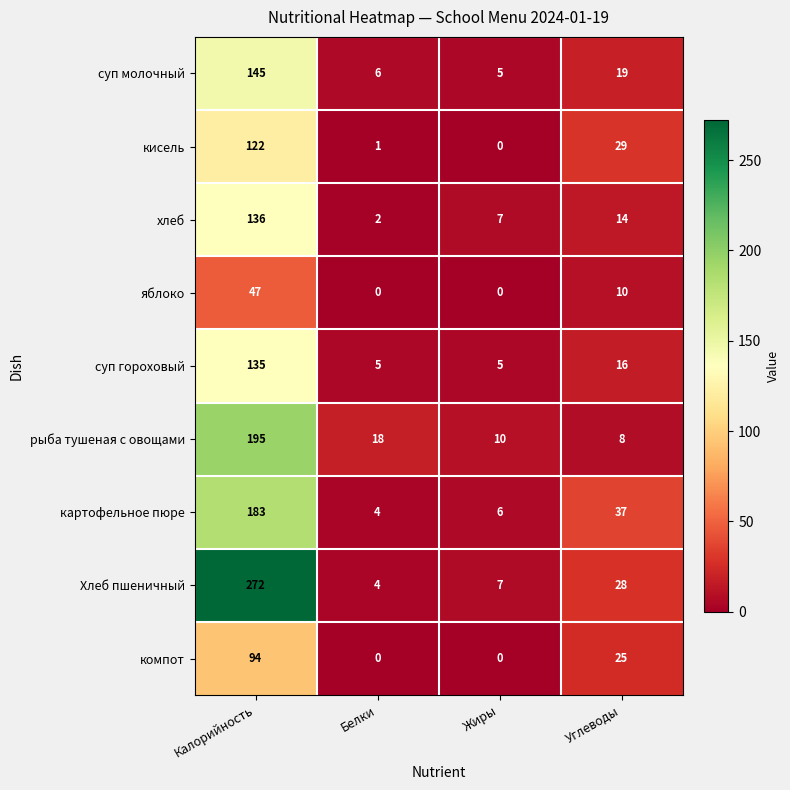

Which series has the largest range (max minus min)?

Хлеб пшеничный